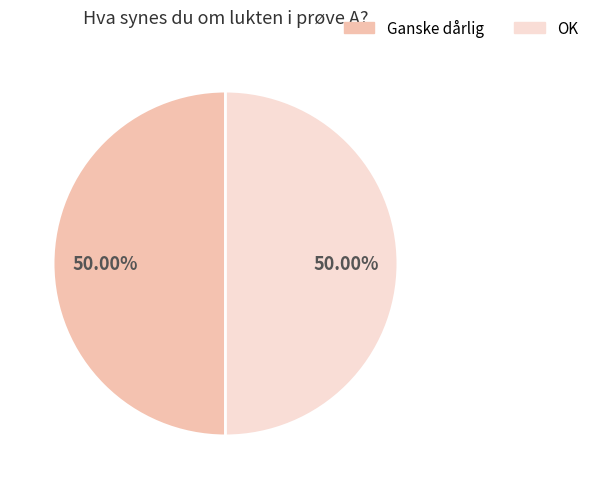

To the nearest percent, what is the difference between the largest and smallest slice percentages?

0%